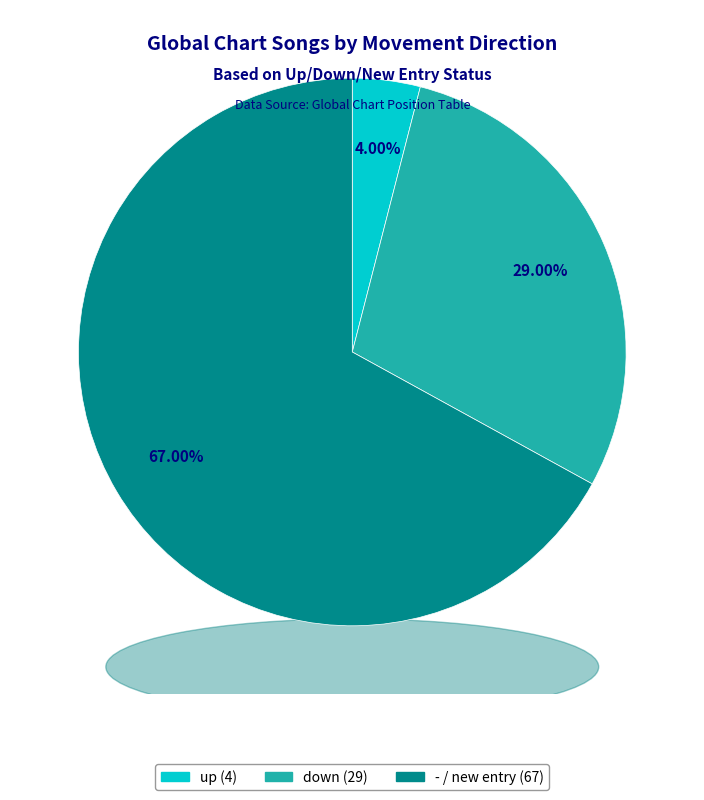

Which has a higher value, - or up?

-